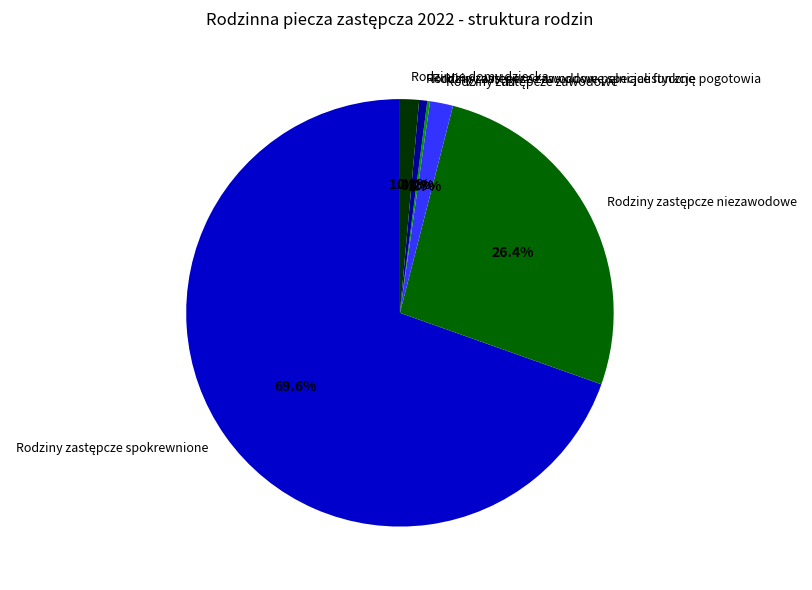

Is there a majority slice in this chart?

Yes